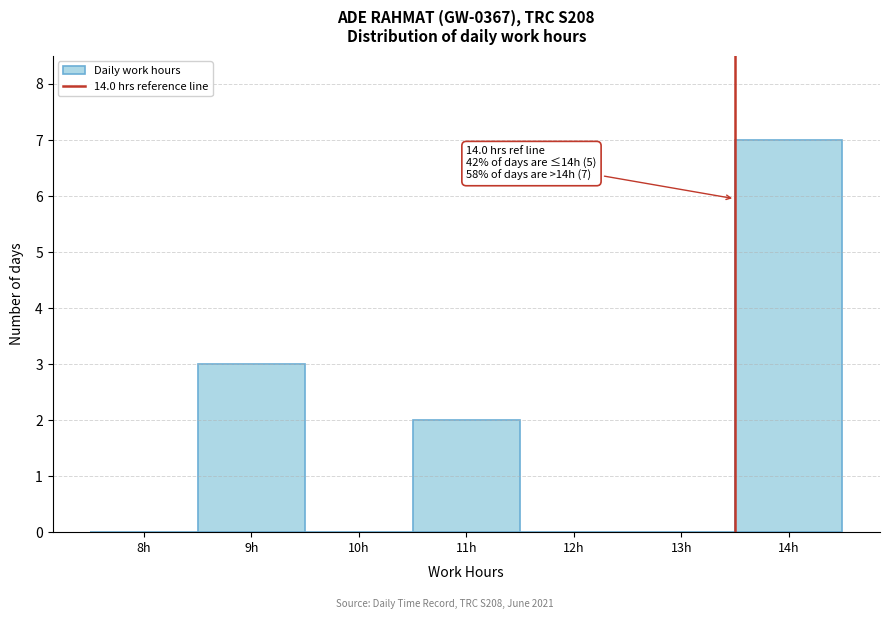

Reading left to right, what are all the values shown in this chart?

8h=0	9h=3	10h=0	11h=2	12h=0	13h=0	14h=7